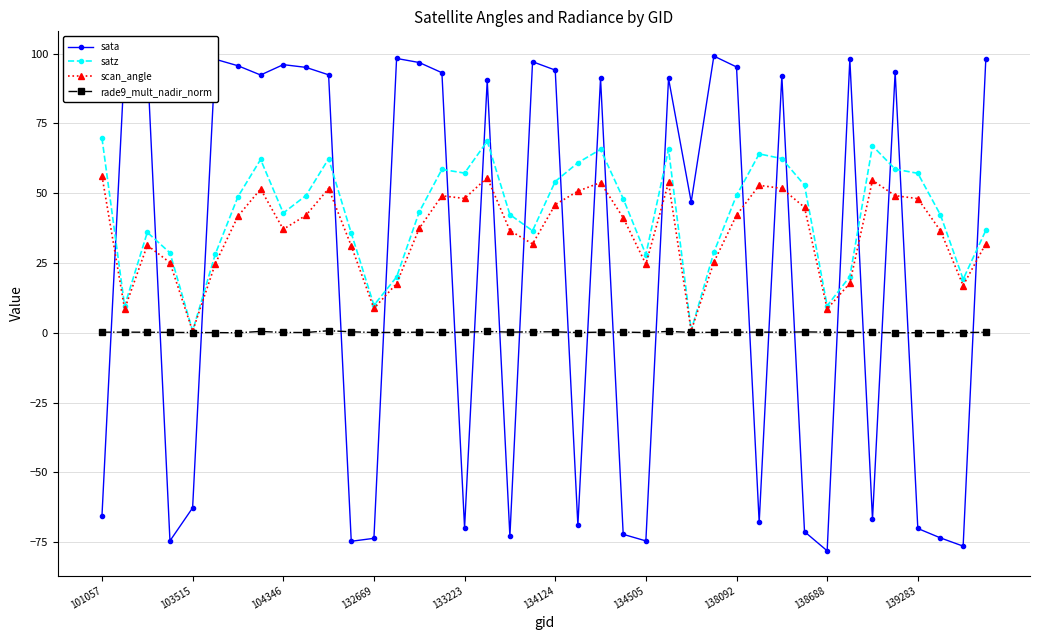

What is the minimum value shown in the chart?

-78.1